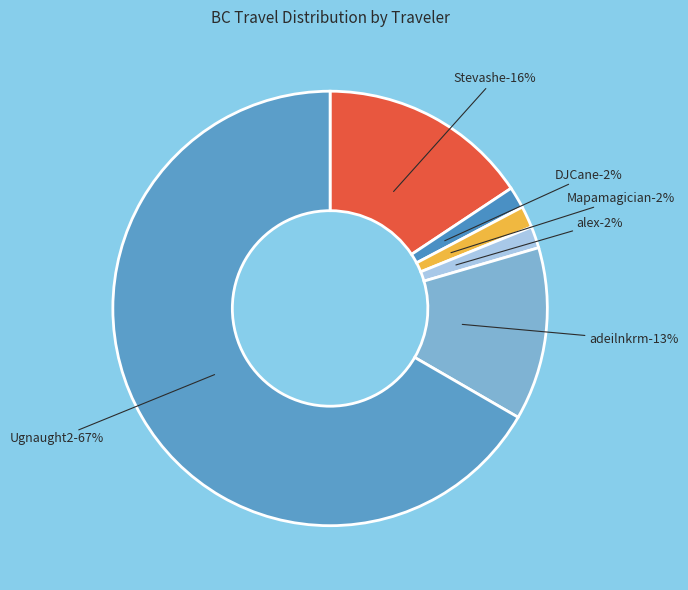

The alex slice represents 1% of the pie. True or false?

False